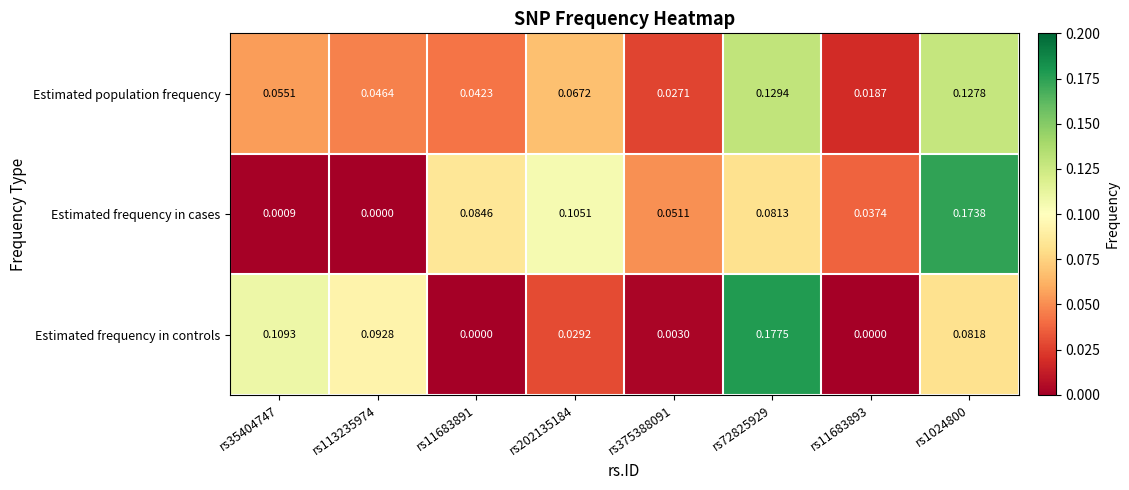

At how many categories does at least one series exceed 0?

8